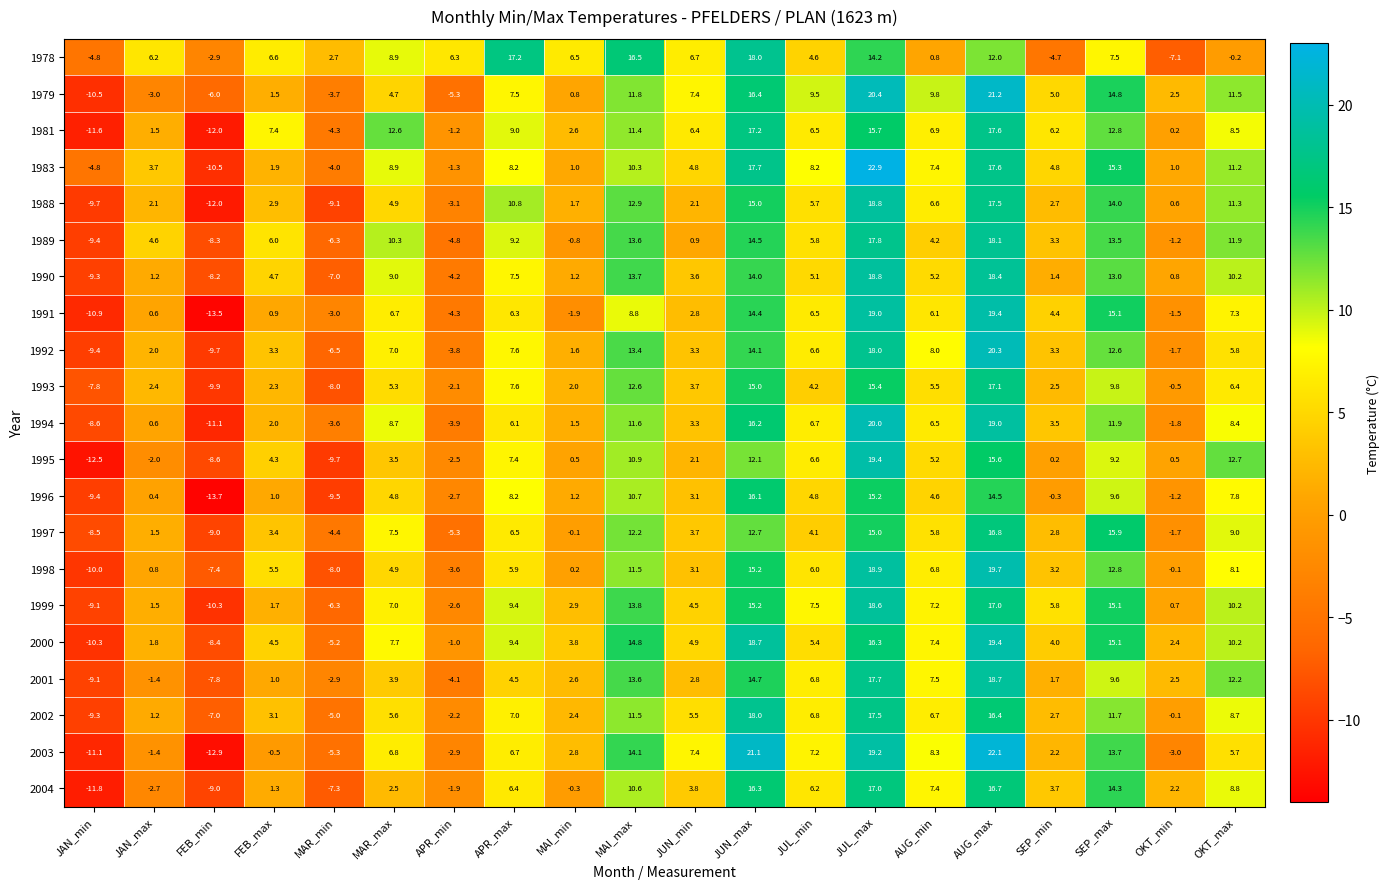

Which series changed the most between MAR_max and SEP_min?

1978